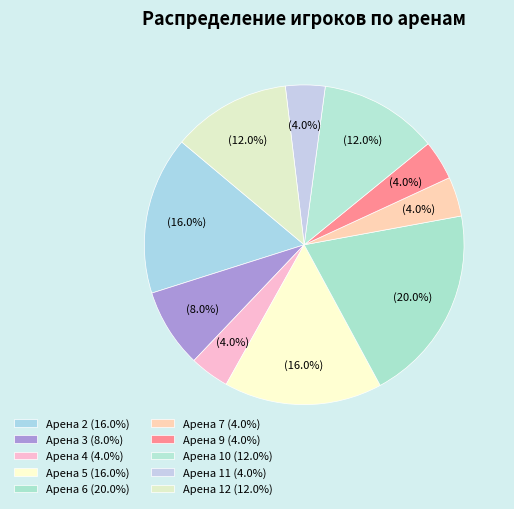

How many slices are in this pie chart?

10